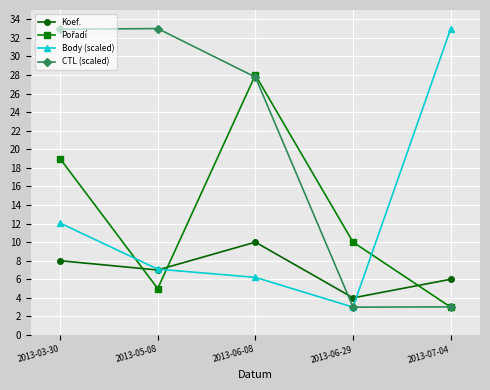

What is the minimum value for Body (scaled)?

3.0